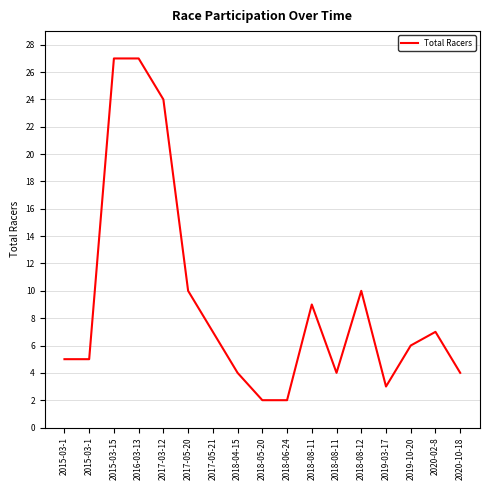

The value at 2015-03-15 is 14. True or false?

False